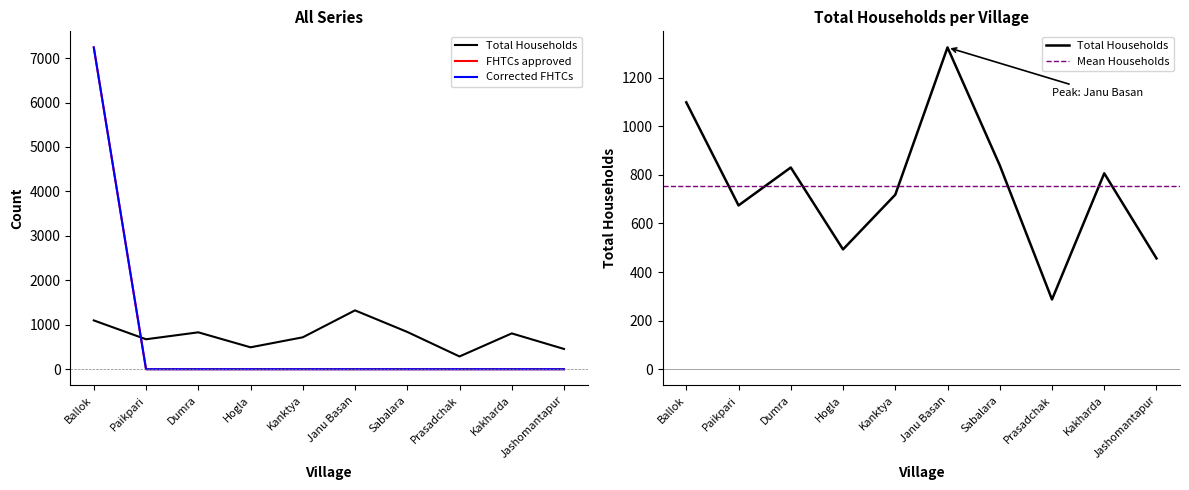

What is the total value across all series at Kakharda?

806